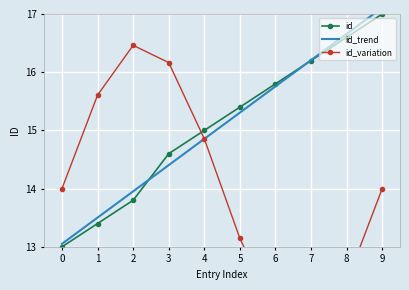

Is it true that id_variation equals 2.9 at 6?

False